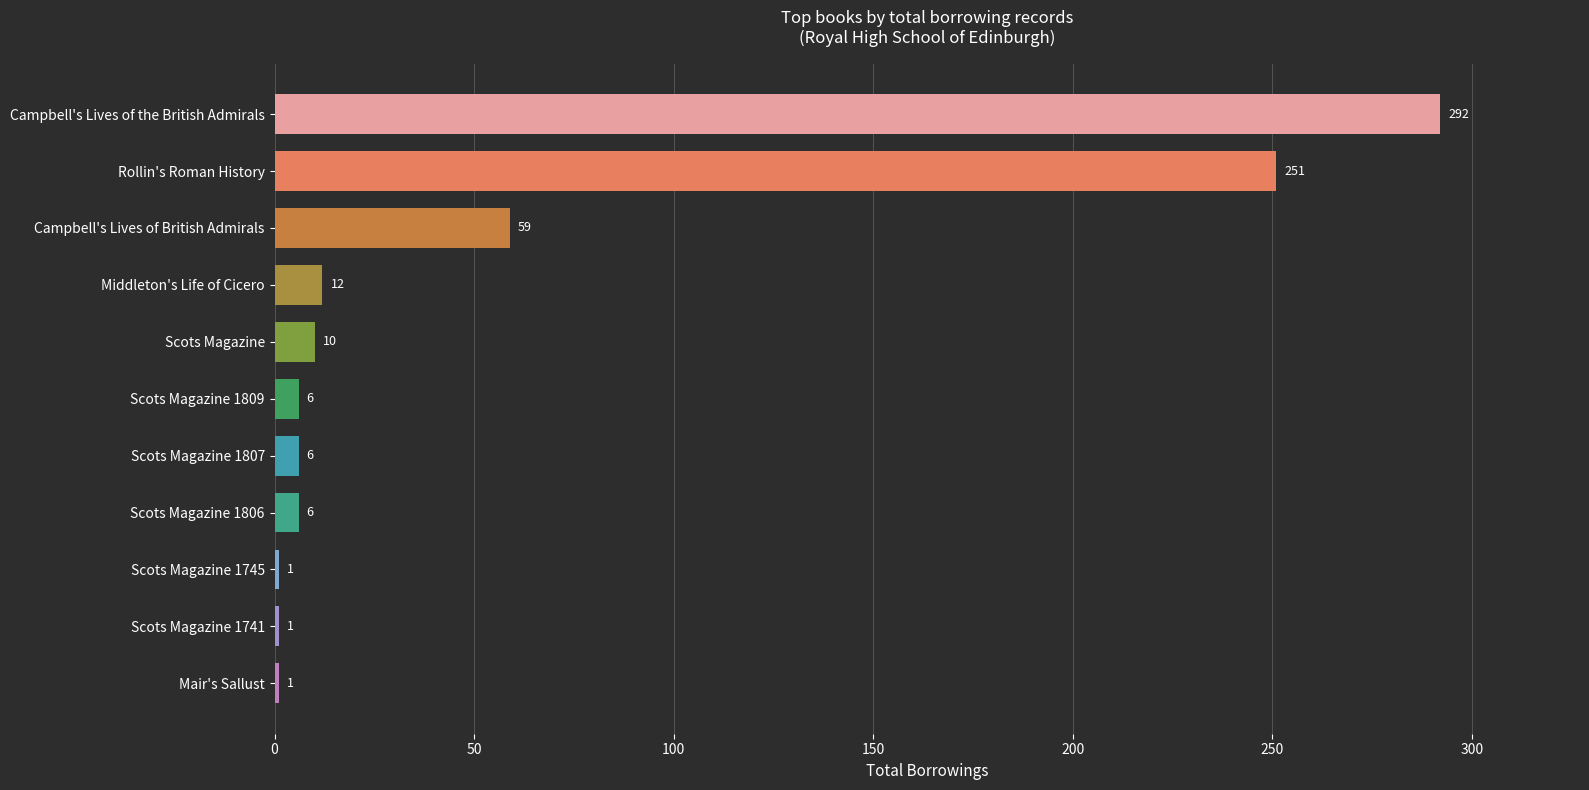

At which label is the value closest to 146?

Campbell's Lives of British Admirals